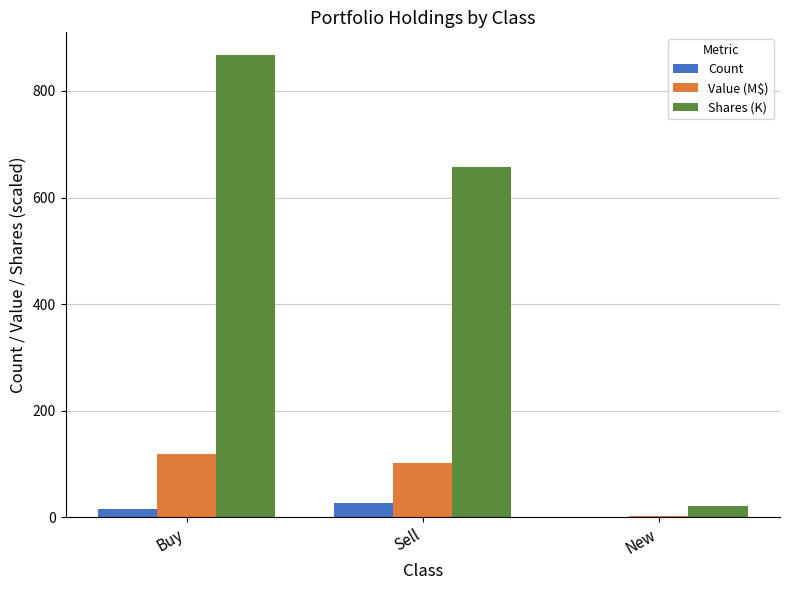

Are the bars horizontal?

No